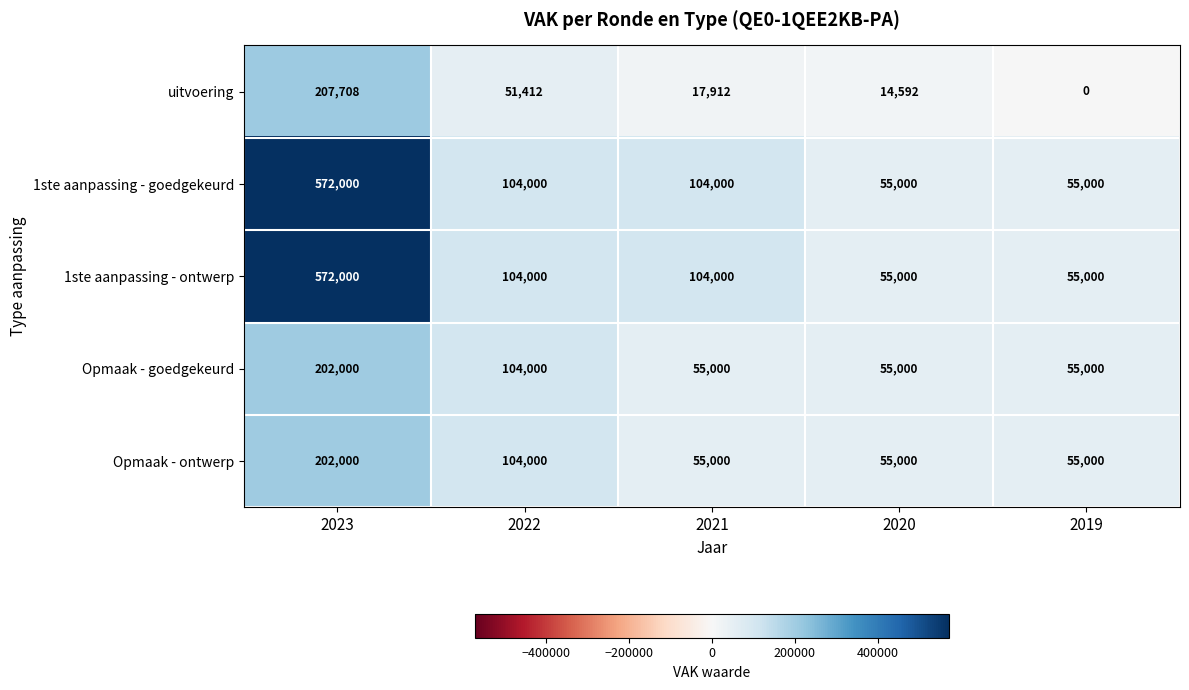

Which category has the highest value in the Opmaak - goedgekeurd series?

2023